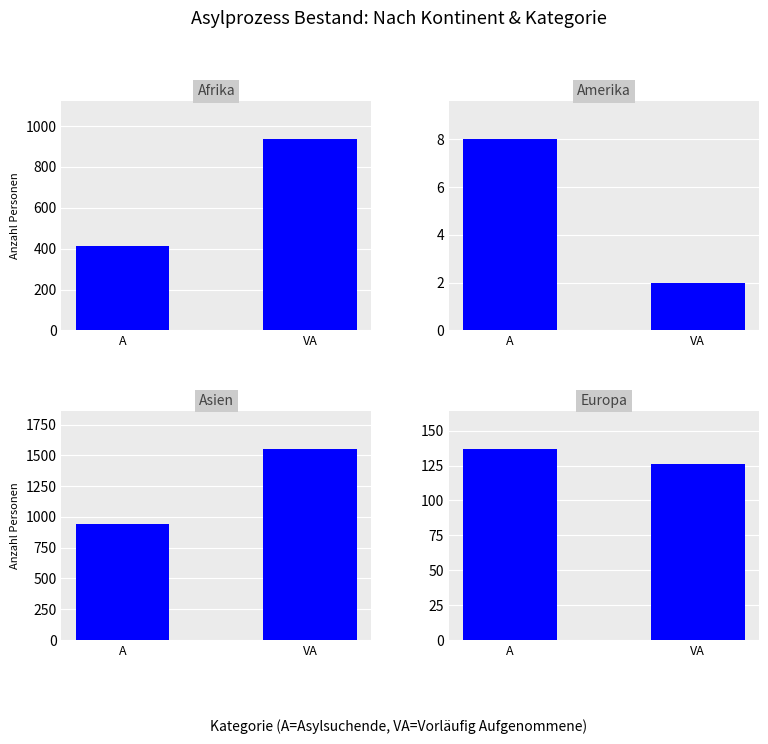

What is the value of the Afrika bar at the 2nd from the left?

936